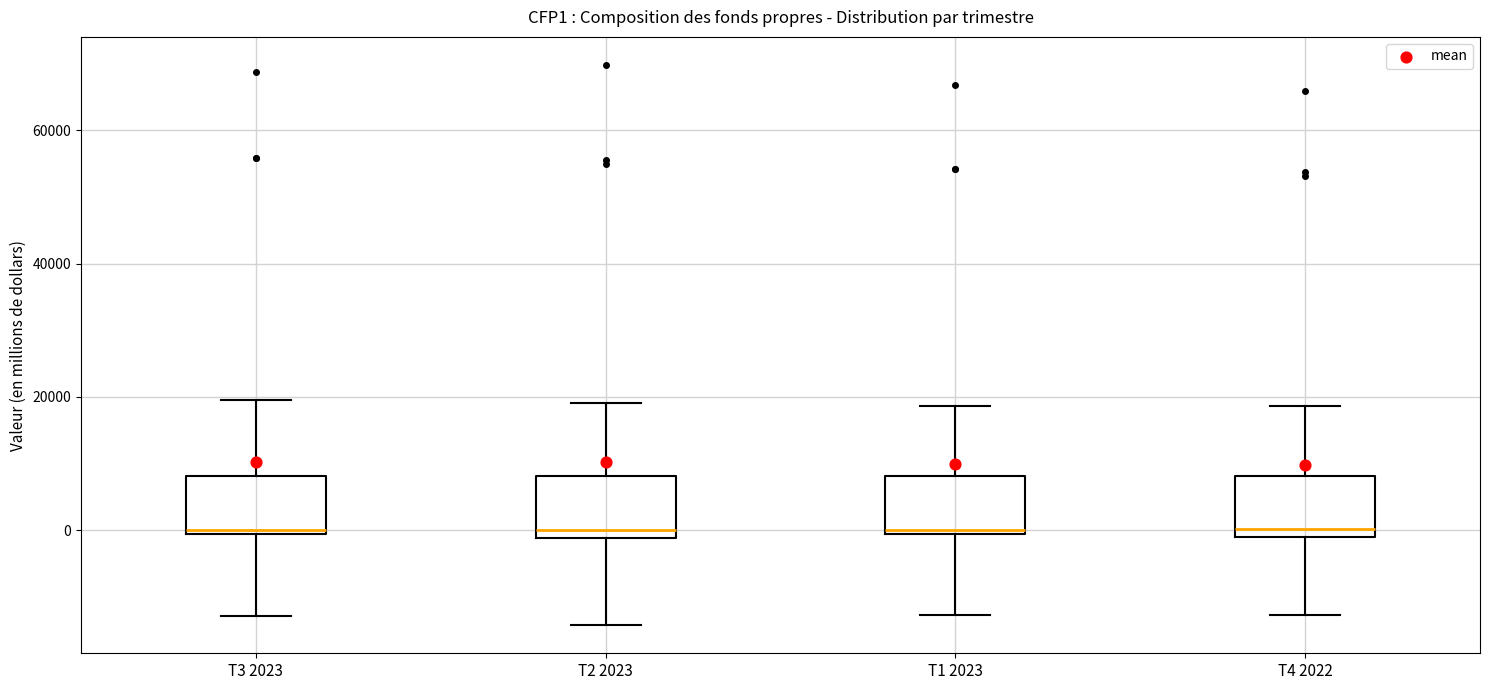

Reading left to right, transcribe this box plot: for each box, give where its median line is, the range the box spans, and where its two whiskers end, as read against the y-axis. The values are not printed on the chart, so give them approximately, as read against the axis.

T3 2023: median 0, box 0 to 8000, whiskers -12000 to 20000
T2 2023: median 0, box -2000 to 8000, whiskers -14000 to 20000
T1 2023: median 0 (just above the box's lower edge), box 0 to 8000, whiskers -12000 to 18000
T4 2022: median 0, box -2000 to 8000, whiskers -12000 to 18000